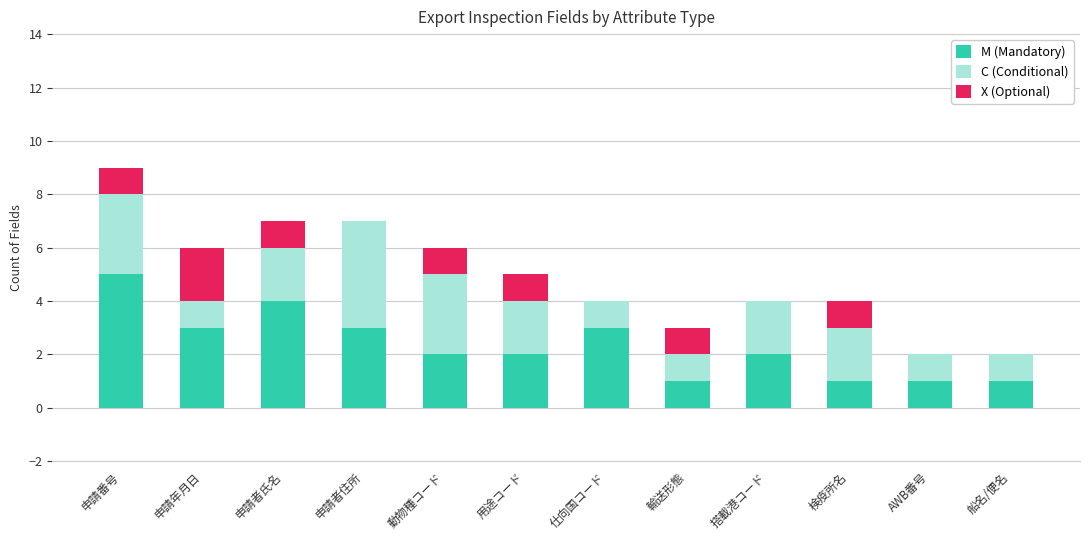

Which category has the highest value in the M (Mandatory) series?

申請番号